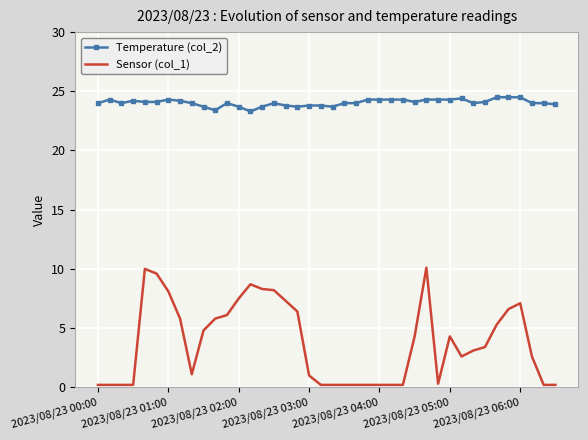

What is the difference between the maximum and minimum values in the Temperature (col_2) series?

1.2